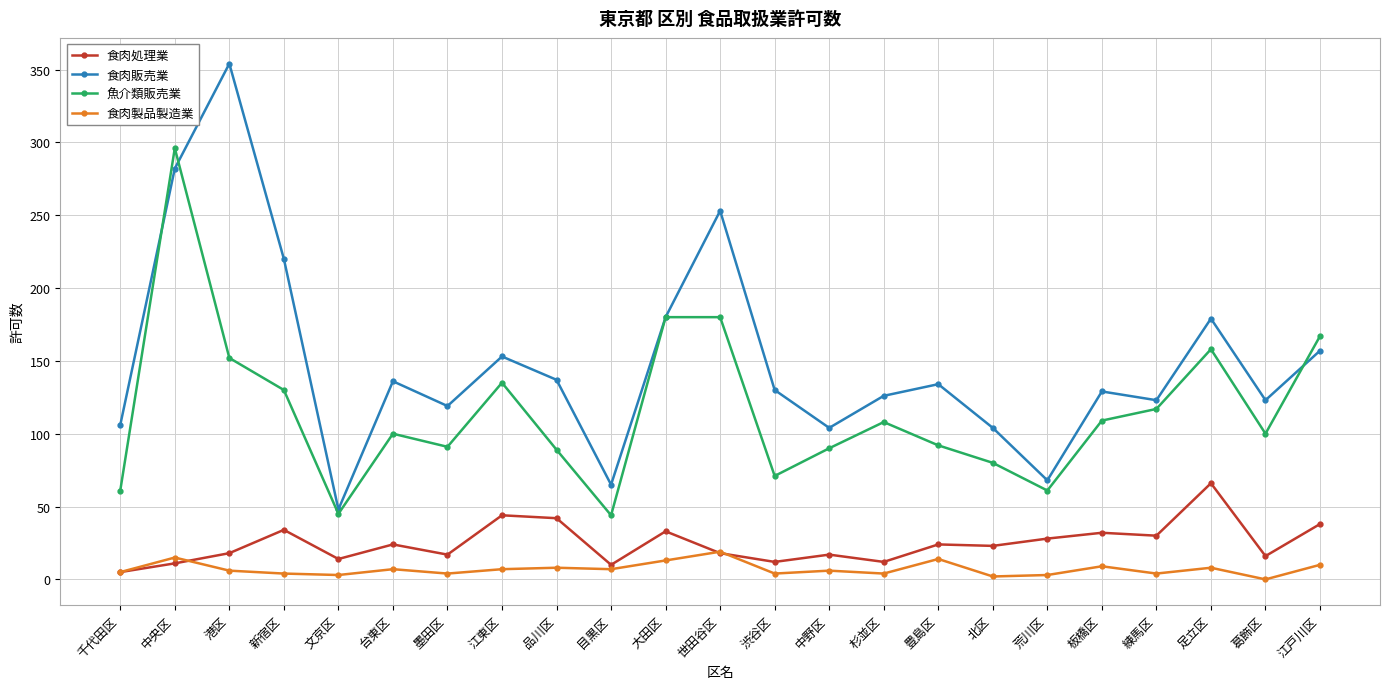

Does the chart display data point markers on the line(s)?

Yes